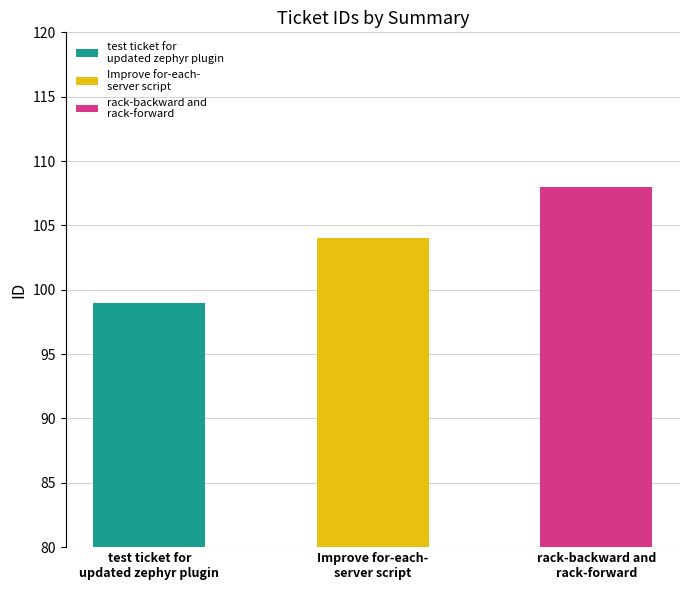

Reading right to left, extract all data points from this chart.

108	104	99